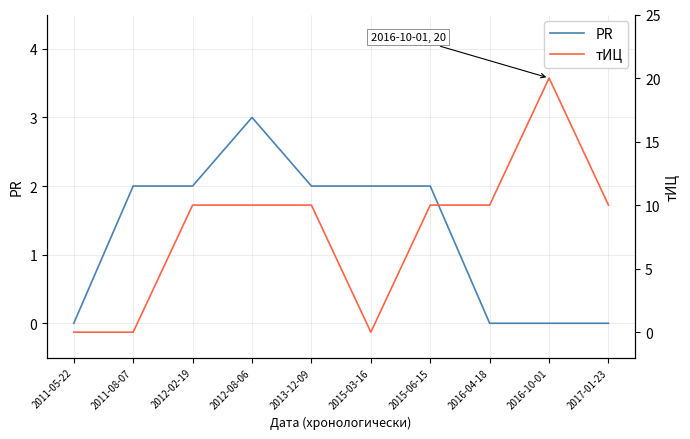

Reading left to right, extract all data points from this chart.

PR: 2011-05-22=0	2011-08-07=2	2012-02-19=2	2012-08-06=3	2013-12-09=2	2015-03-16=2	2015-06-15=2	2016-04-18=0	2016-10-01=0	2017-01-23=0
тИЦ: 2011-05-22=0	2011-08-07=0	2012-02-19=10	2012-08-06=10	2013-12-09=10	2015-03-16=0	2015-06-15=10	2016-04-18=10	2016-10-01=20	2017-01-23=10